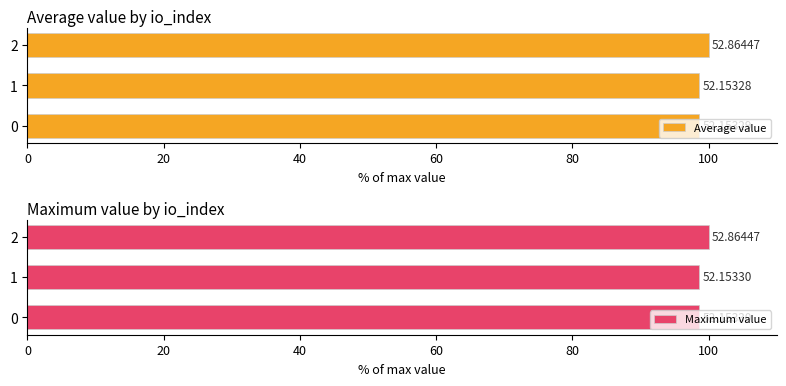

What are all the series names shown in the legend?

Average value, Maximum value